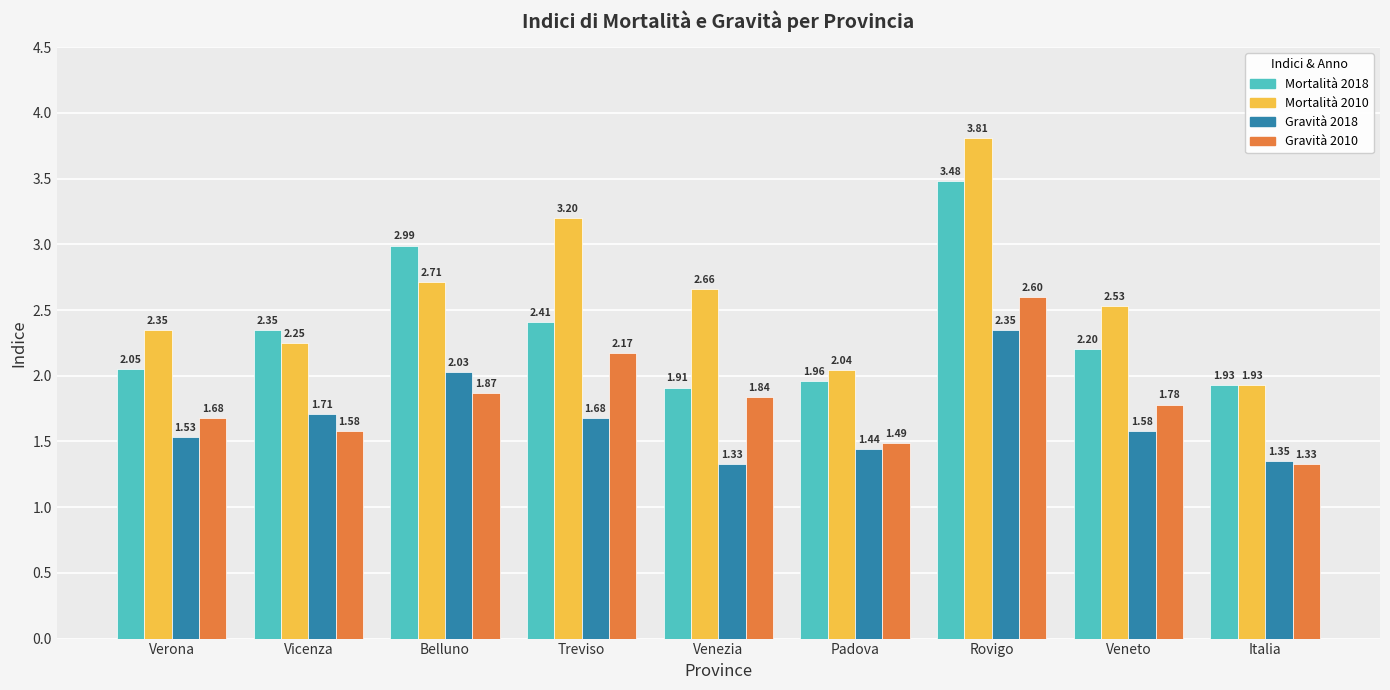

List the labels in order of Mortalità 2018 value, largest first.

Rovigo, Belluno, Treviso, Vicenza, Veneto, Verona, Padova, Italia, Venezia